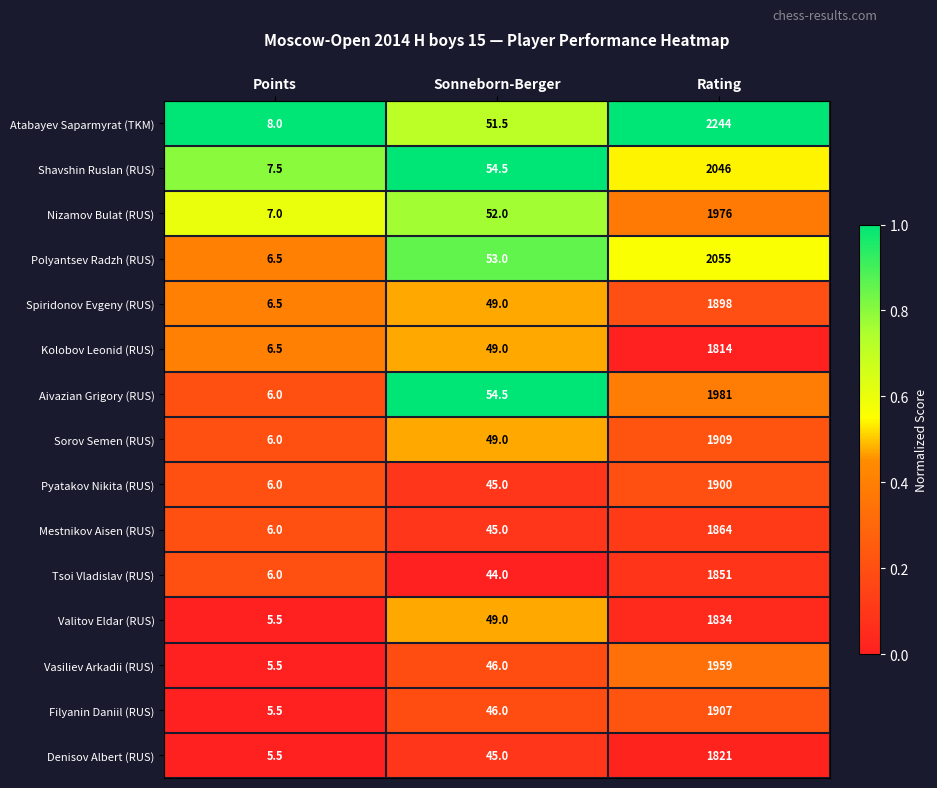

Which label corresponds to the smallest value in the chart?

Points